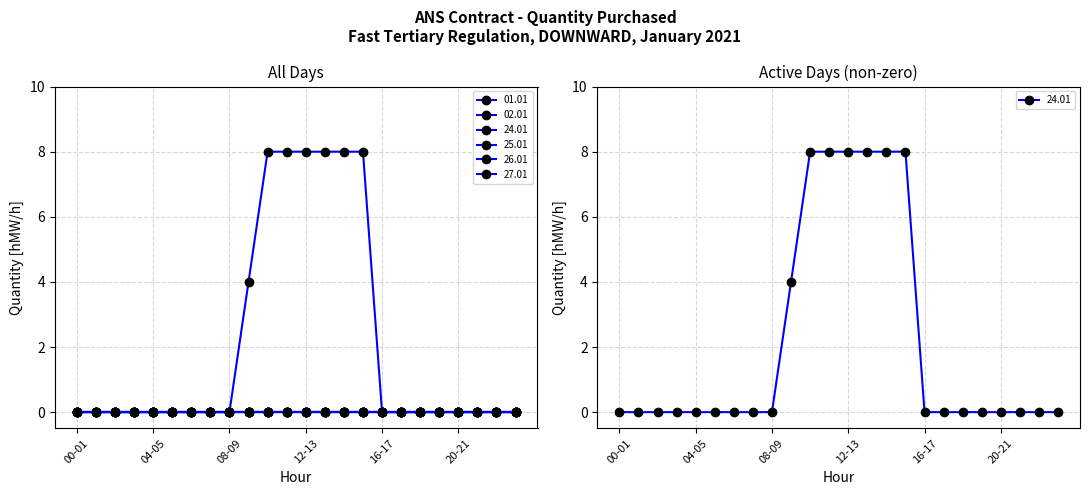

List the series in order of their peak value, lowest first.

01.01, 02.01, 25.01, 26.01, 27.01, 24.01